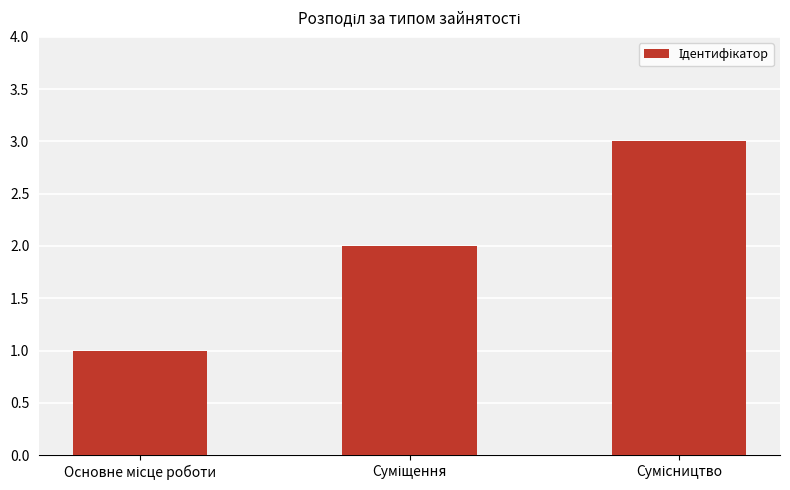

Does the chart contain any negative values?

No